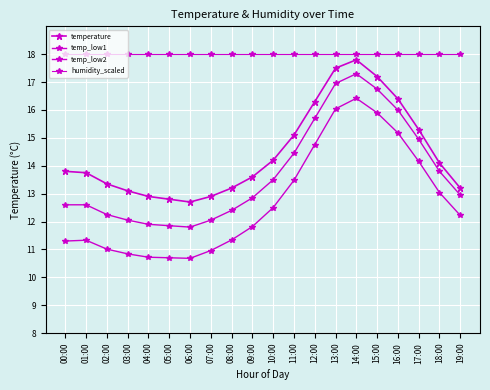

How many data points in temp_low2 are above 12?

10